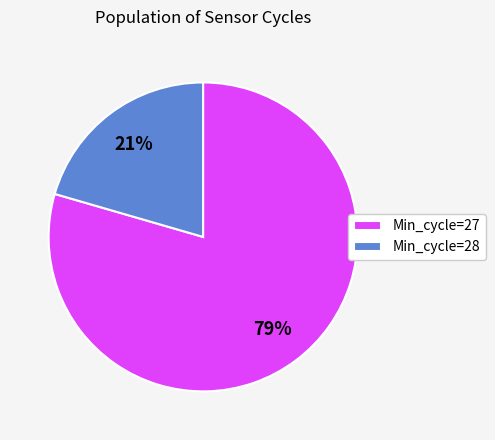

What is the smallest slice in the pie chart?

Min_cycle=28